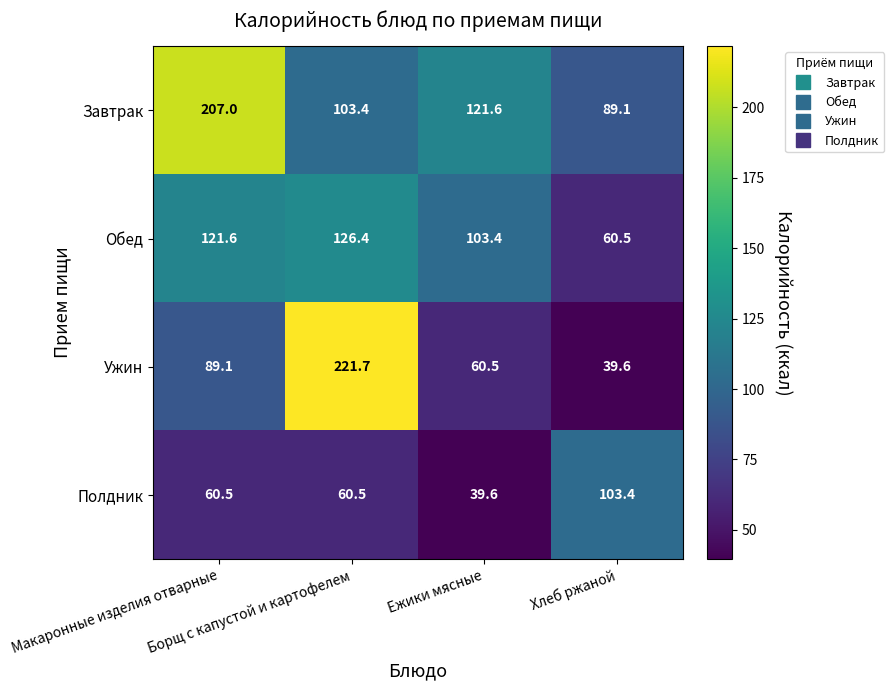

What is the highest value of the Обед series?

126.4